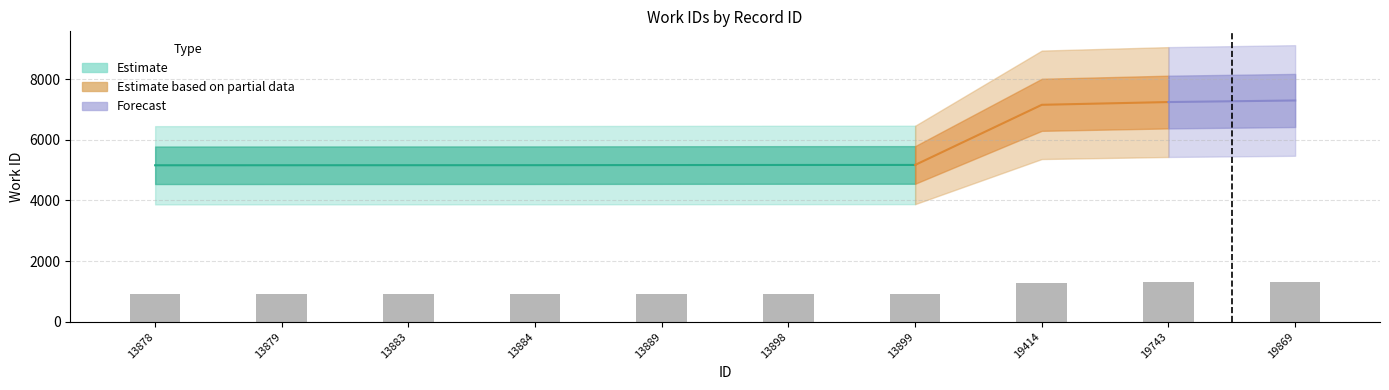

What is the sum of all values?

10413.0